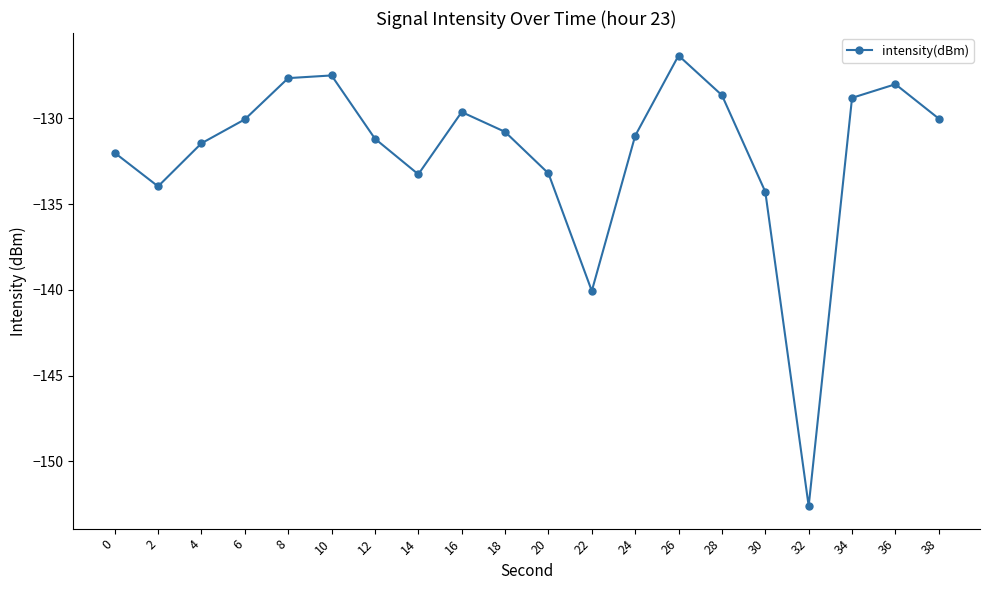

What is the value of the 7th point from the left?

-131.2